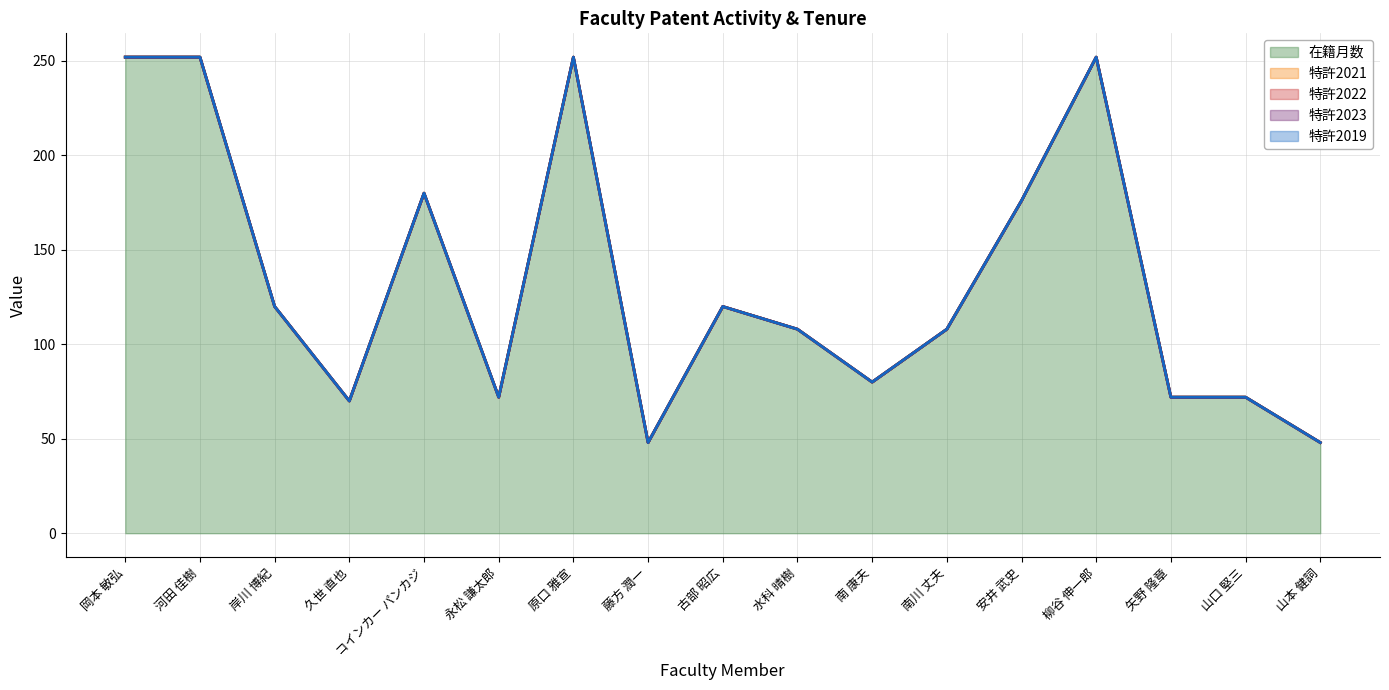

Reading left to right, what are all the values shown in this chart?

在籍月数: 252	252	120	70	180	72	252	48	120	108	80	108	176	252	72	72	48
特許2021: 0	0	0	0	0	0	0	0	0	0	0	0	0	0	0	0	0
特許2022: 0	0	0	0	0	0	0	0	0	0	0	0	0	0	0	0	0
特許2023: 0	0	0	0	0	0	0	0	0	0	0	0	0	0	0	0	0
特許2019: 0	0	0	0	0	0	0	0	0	0	0	0	0	0	0	0	0